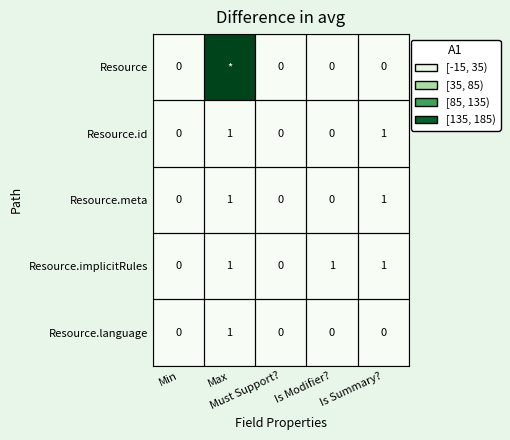

Which has a higher value, Is Summary? or Must Support??

Is Summary?